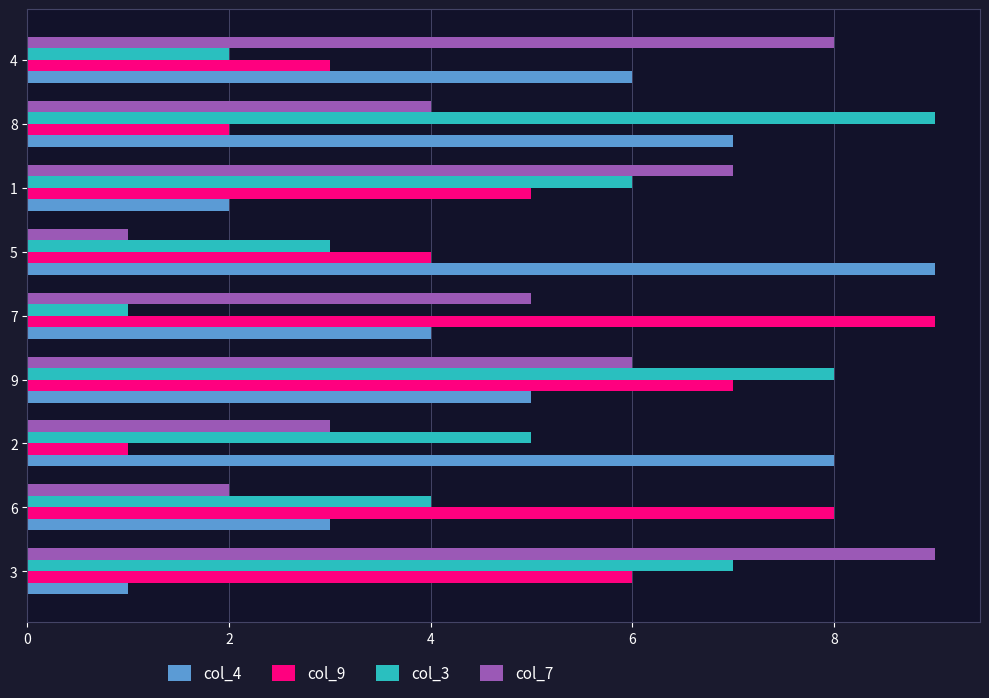

At 1, list the series in order from largest to smallest.

col_7, col_3, col_9, col_4